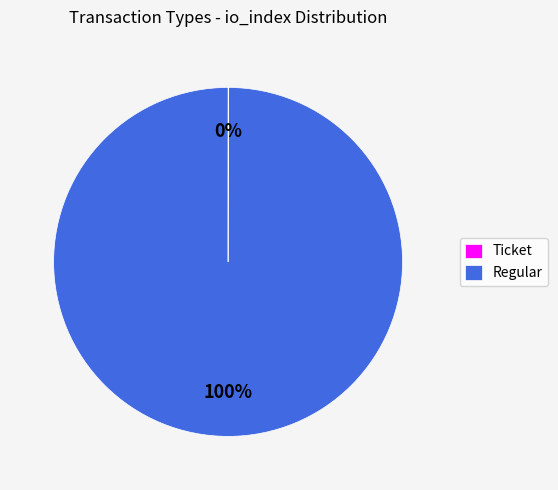

Which category has the biggest portion of the pie?

Regular